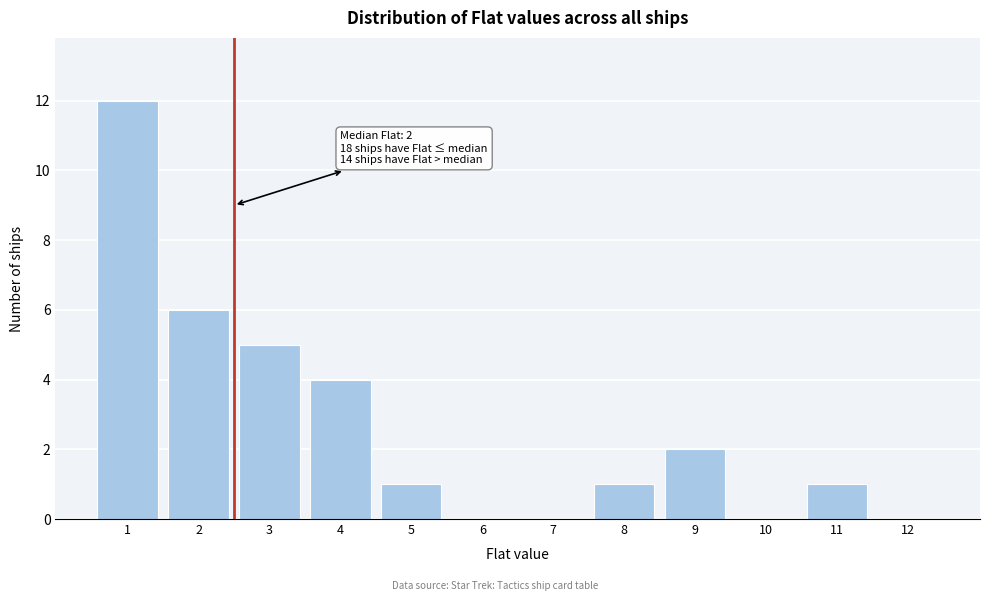

Reading left to right, transcribe all the data shown in this chart.

1=12	2=6	3=5	4=4	5=1	6=0	7=0	8=1	9=2	10=0	11=1	12=0